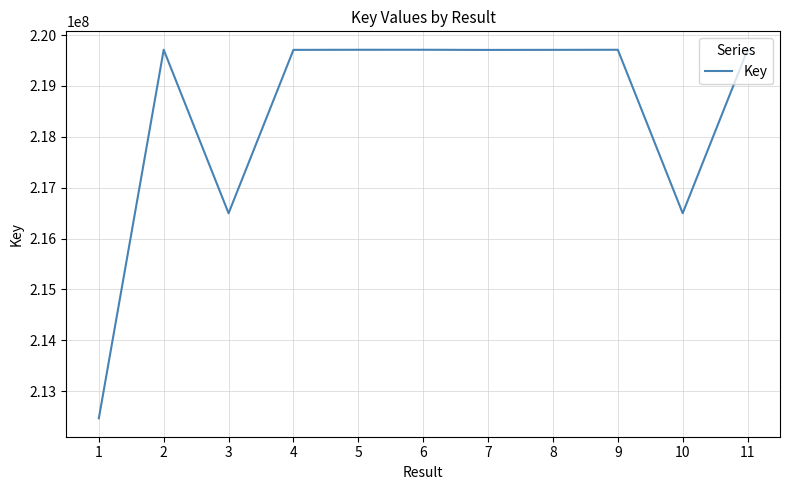

What is the smallest value displayed?

212464951